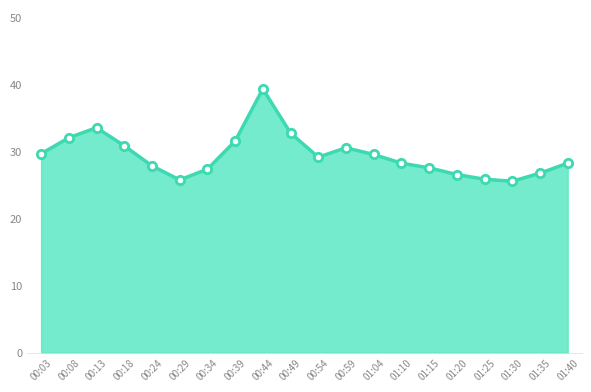

True or false: there are more than 0 points higher than both neighbors.

True